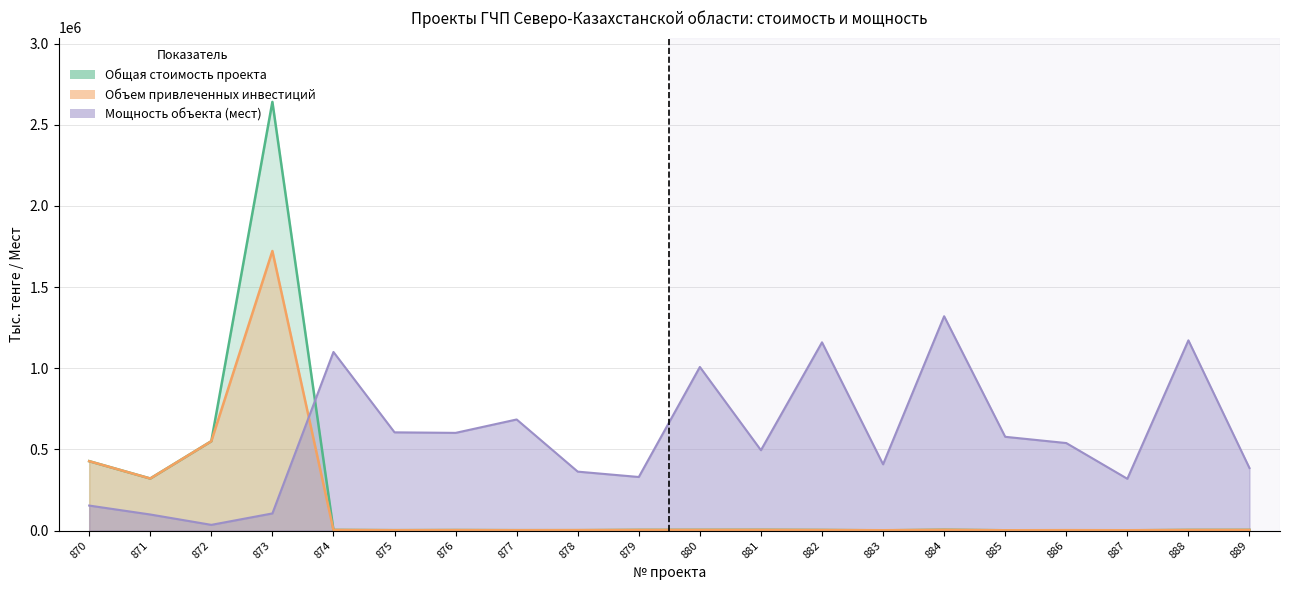

Which series ends up on top after the final intersection of Мощность (мест) and Объем привлеченных инвестиций?

Мощность (мест)